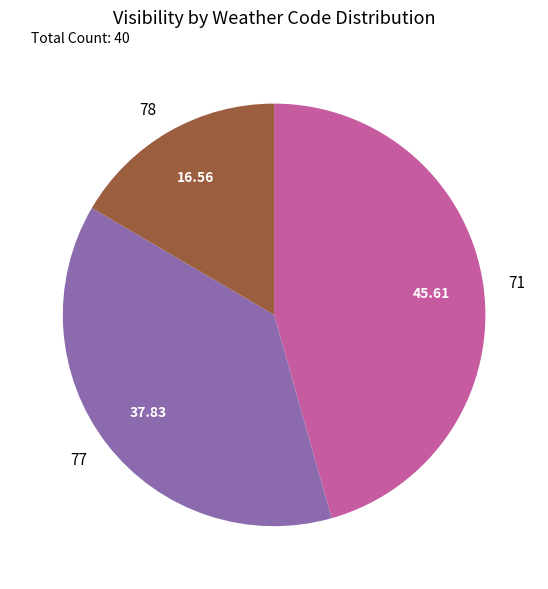

What is the ratio of the value at 77 to the value at 71?

0.8